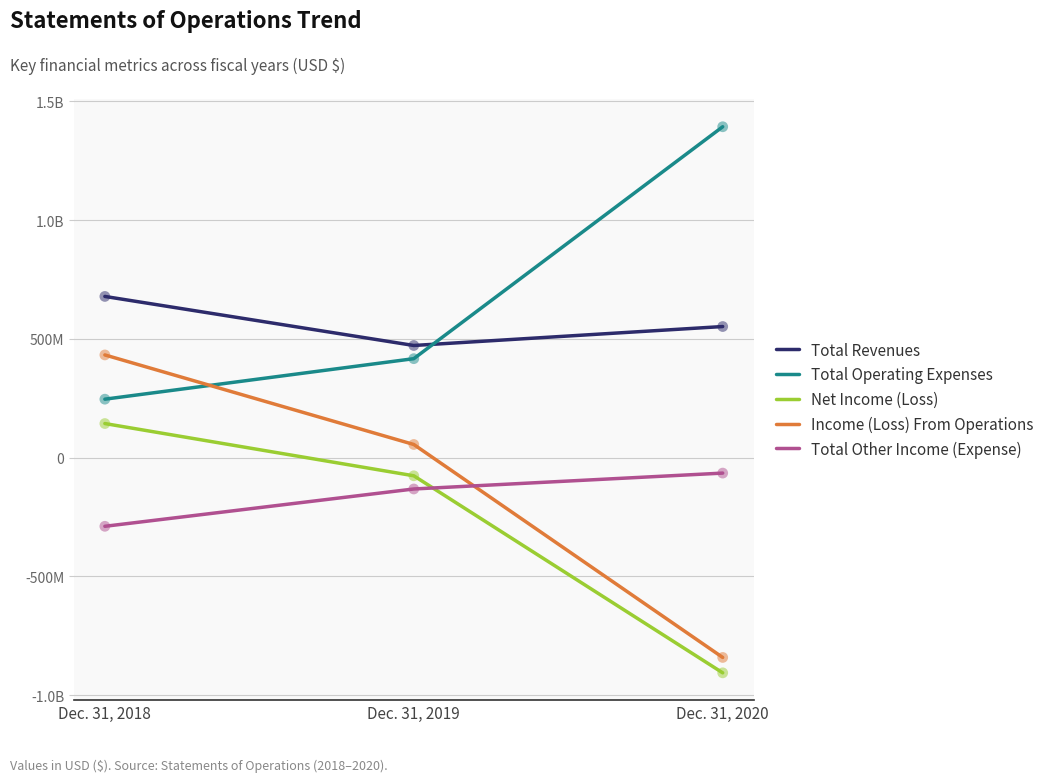

Which series has the largest total across all categories?

Total Operating Expenses